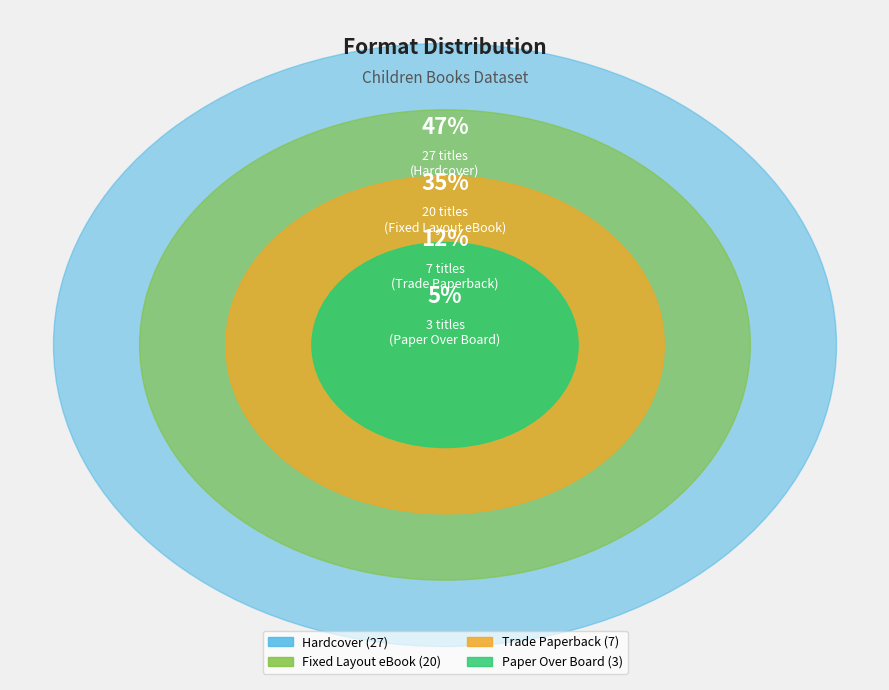

Is there a majority slice in this chart?

No